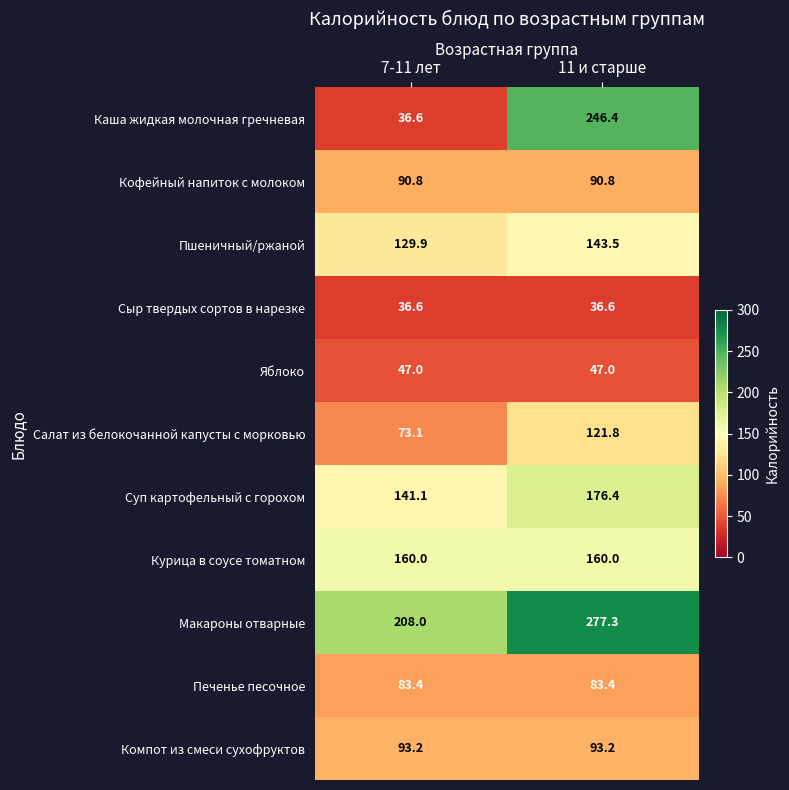

Reading left to right, extract all data points from this chart.

Каша жидкая молочная гречневая: 36.6	246.4
Кофейный напиток с молоком: 90.8	90.8
Пшеничный/ржаной: 129.9	143.5
Сыр твердых сортов в нарезке: 36.6	36.6
Яблоко: 47.0	47.0
Салат из белокочанной капусты с морковью: 73.1	121.8
Суп картофельный с горохом: 141.1	176.4
Курица в соусе томатном: 160.0	160.0
Макароны отварные: 208.0	277.3
Печенье песочное: 83.4	83.4
Компот из смеси сухофруктов: 93.2	93.2